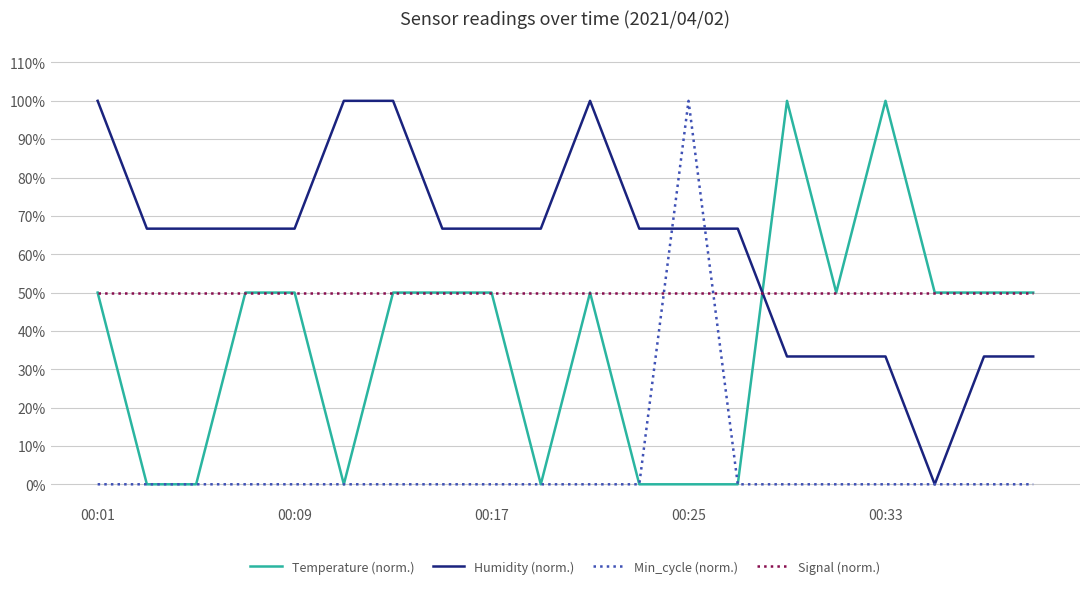

Does the chart have visible grid lines?

Yes